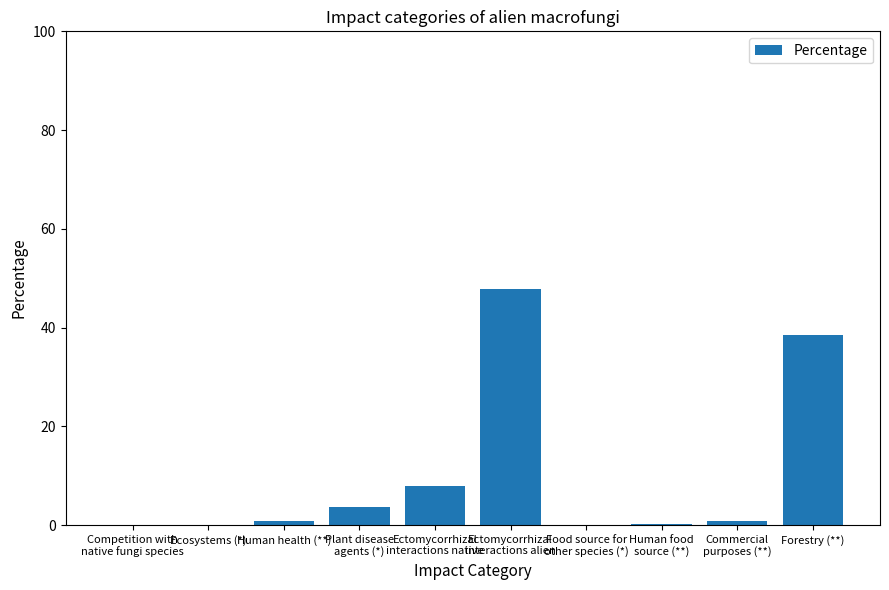

What is the difference between the values at Plant disease
agents (*) and Human health (**)?

2.7